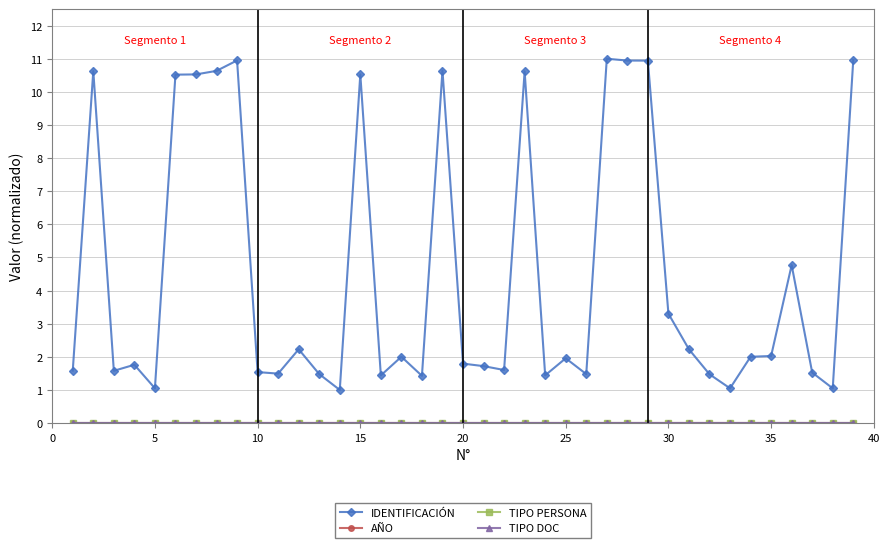

What is the difference between the second highest and minimum values in the IDENTIFICACIÓN series?

10.0